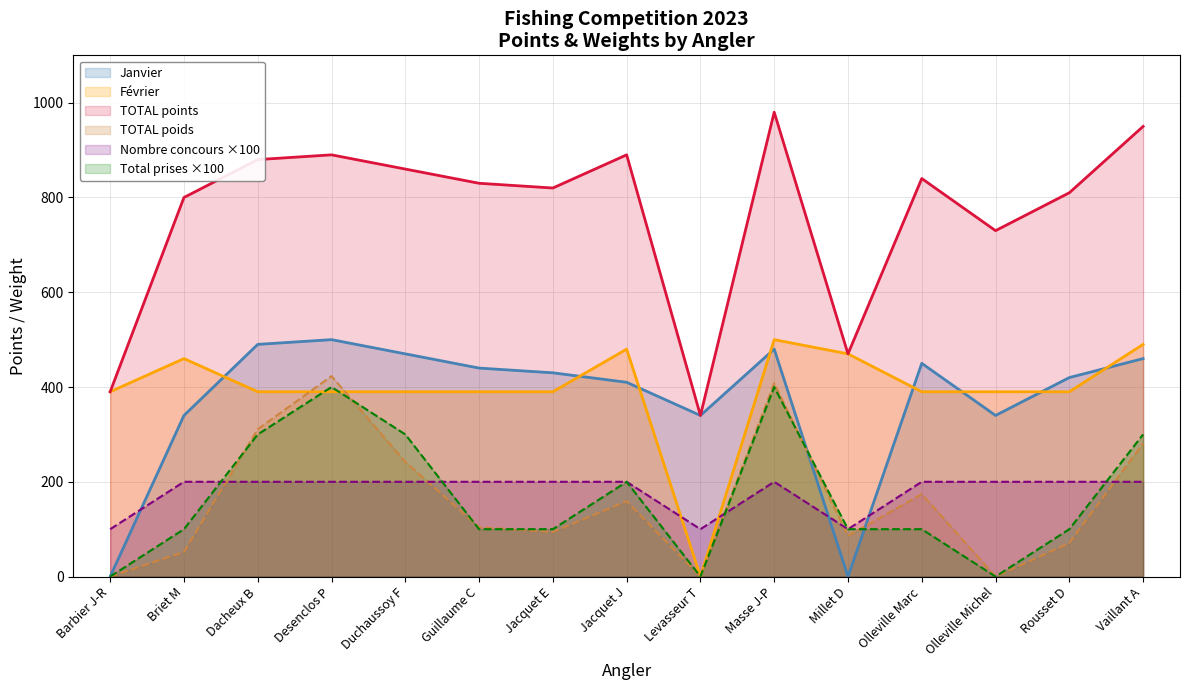

What is the spread (max minus min) of values at Briet M?

748